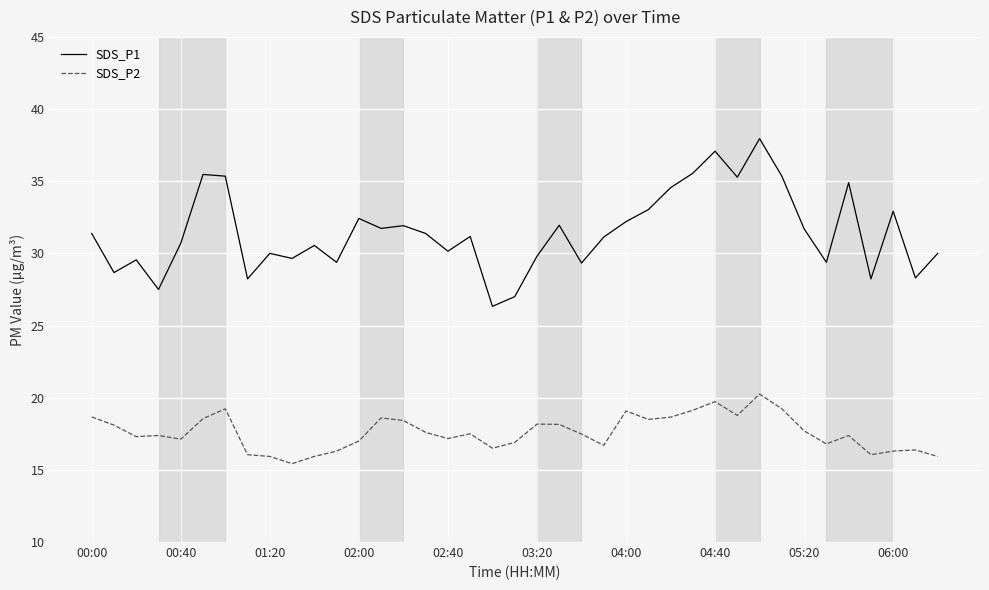

What is the lowest value of the SDS_P1 series?

26.3